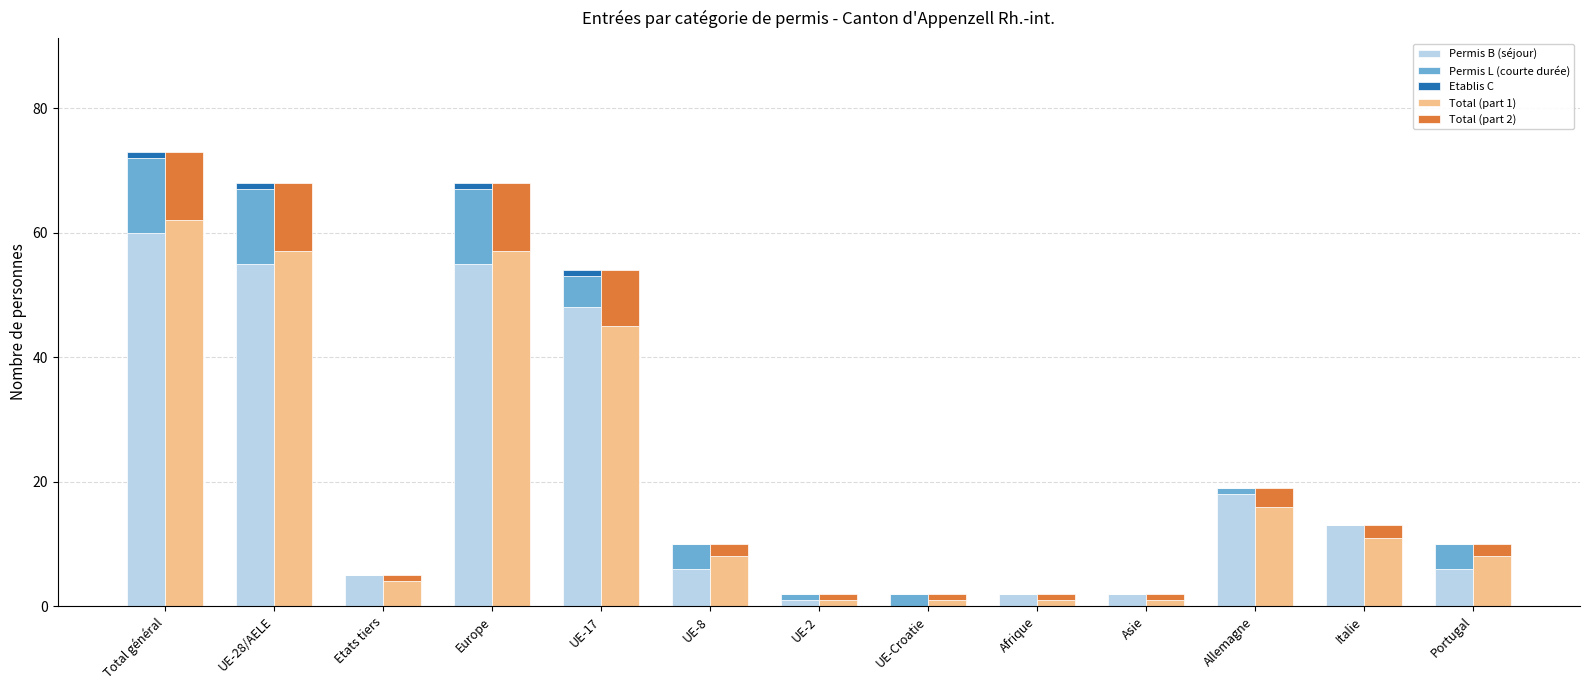

What is the total value across all series at Asie?

4